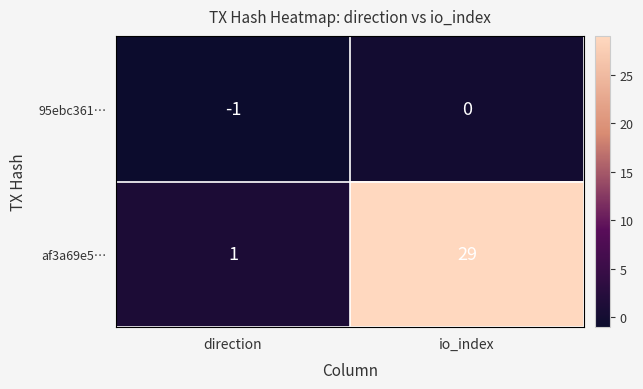

Reading right to left, what are all the values shown in this chart?

95ebc361…: io_index=0	direction=-1
af3a69e5…: io_index=29	direction=1